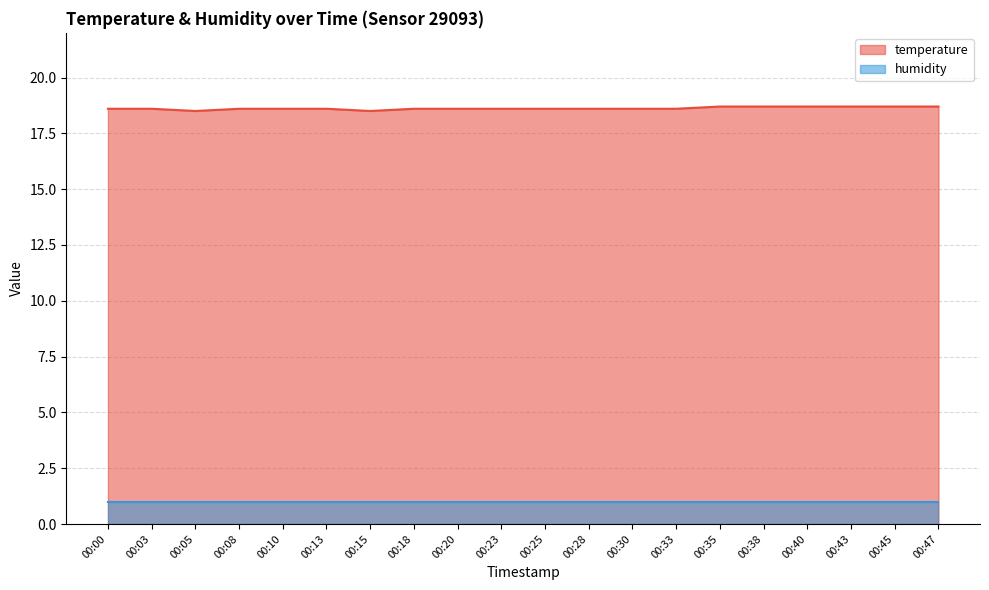

How many interior local valleys (lower than both neighbors) does the data have?

2